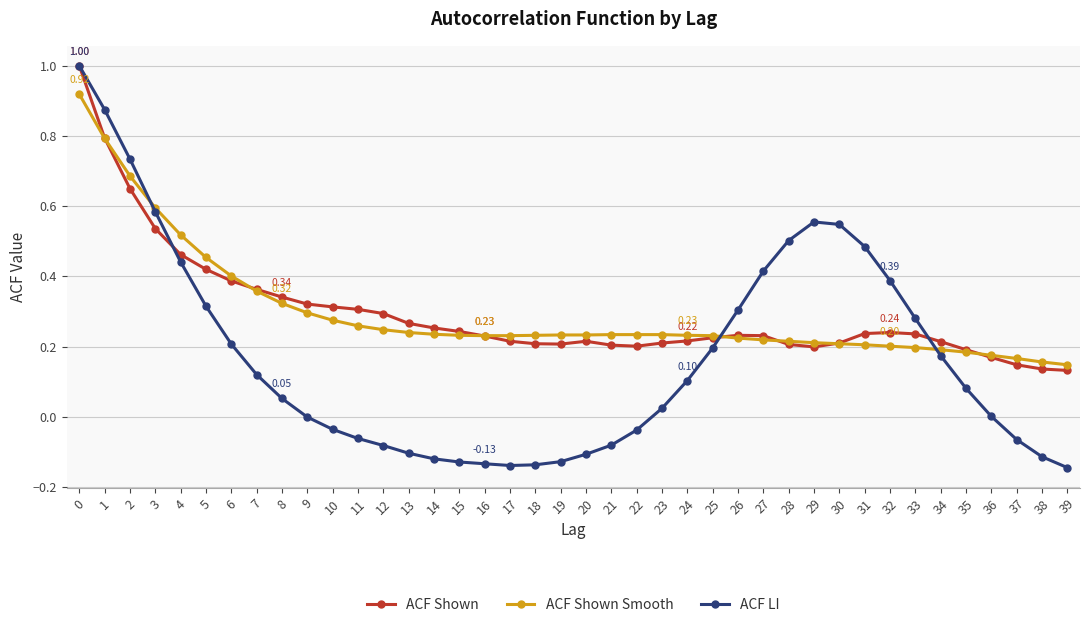

True or false: ACF Shown and ACF Shown Smooth intersect in this chart.

True